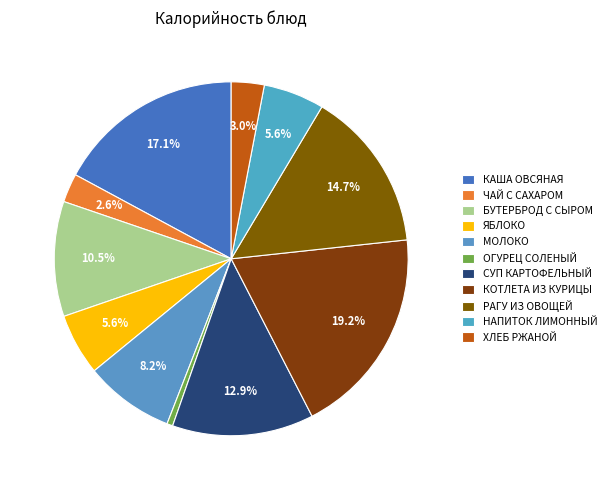

To the nearest percent, what percentage of the pie is СУП КАРТОФЕЛЬНЫЙ?

13%